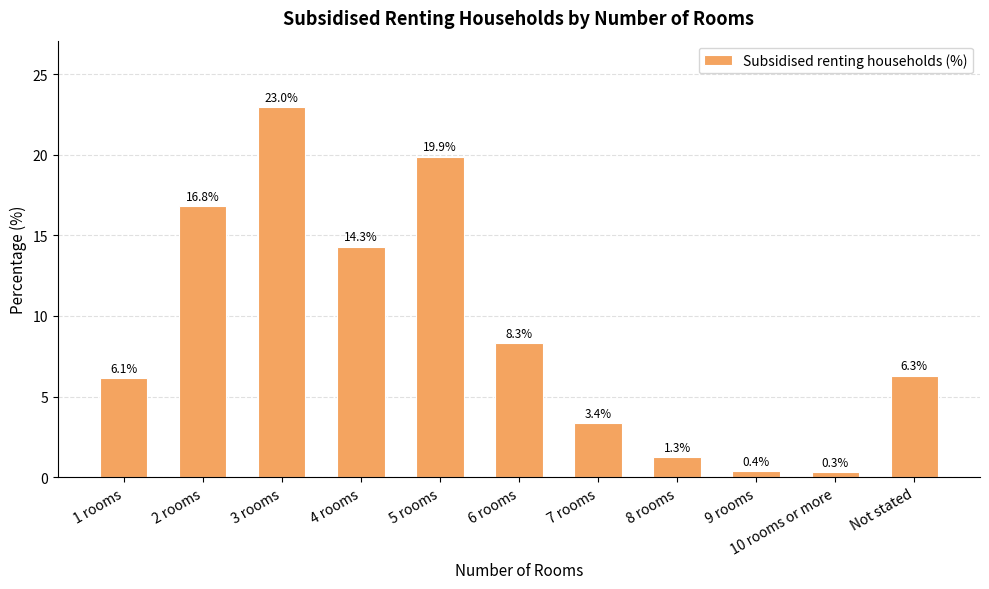

The chart shows a value of 39.3 at 3 rooms. True or false?

False